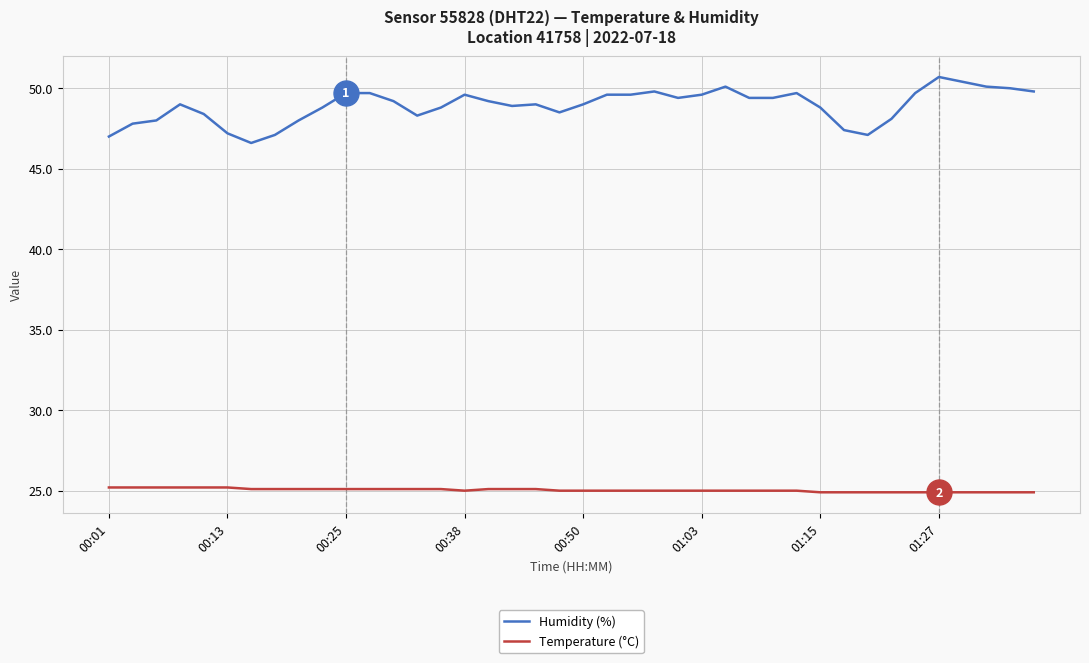

What is the sum of all Temperature (°C) values?

1001.4